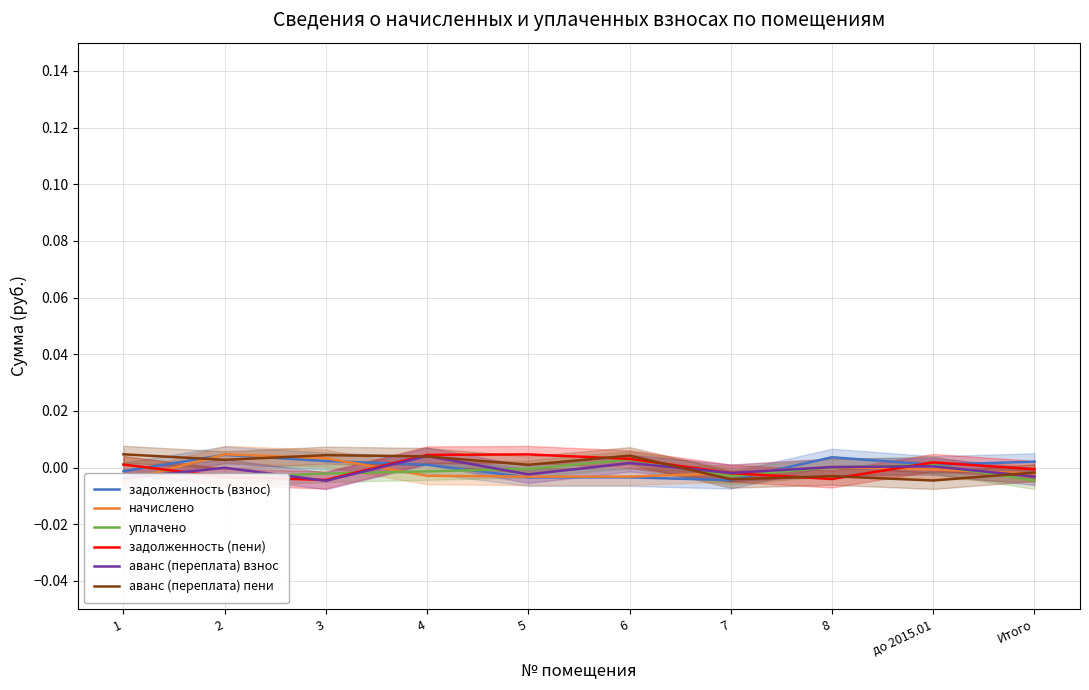

The value of задолженность (взнос) at 1 is -0.0. True or false?

False